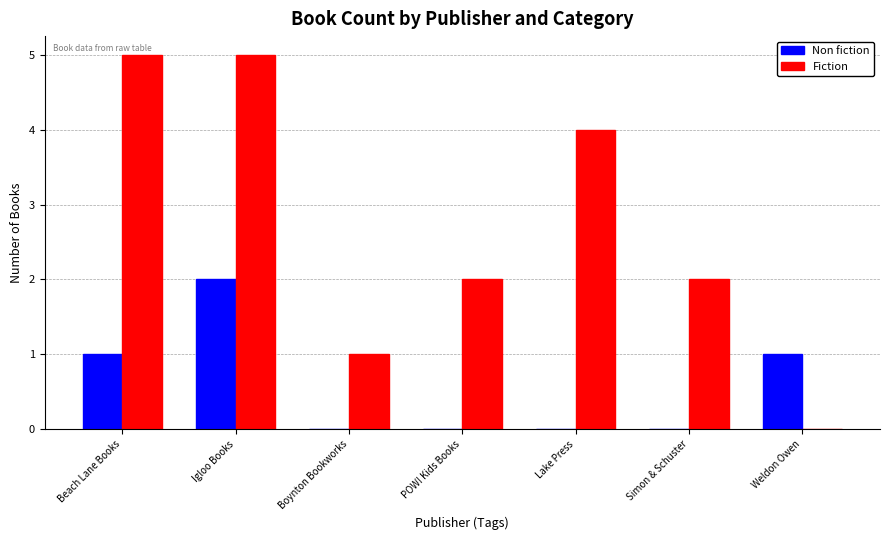

Where does the Fiction series first go above 2?

Beach Lane Books